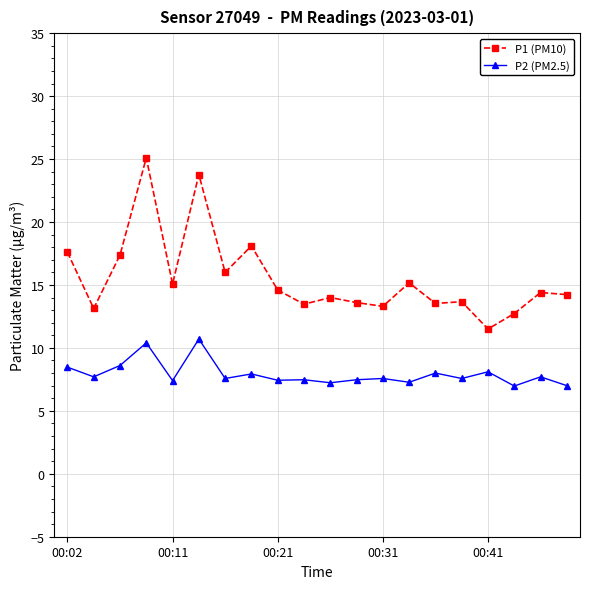

What is the value of the P1 (PM10) point at the 2nd from the left?

13.1